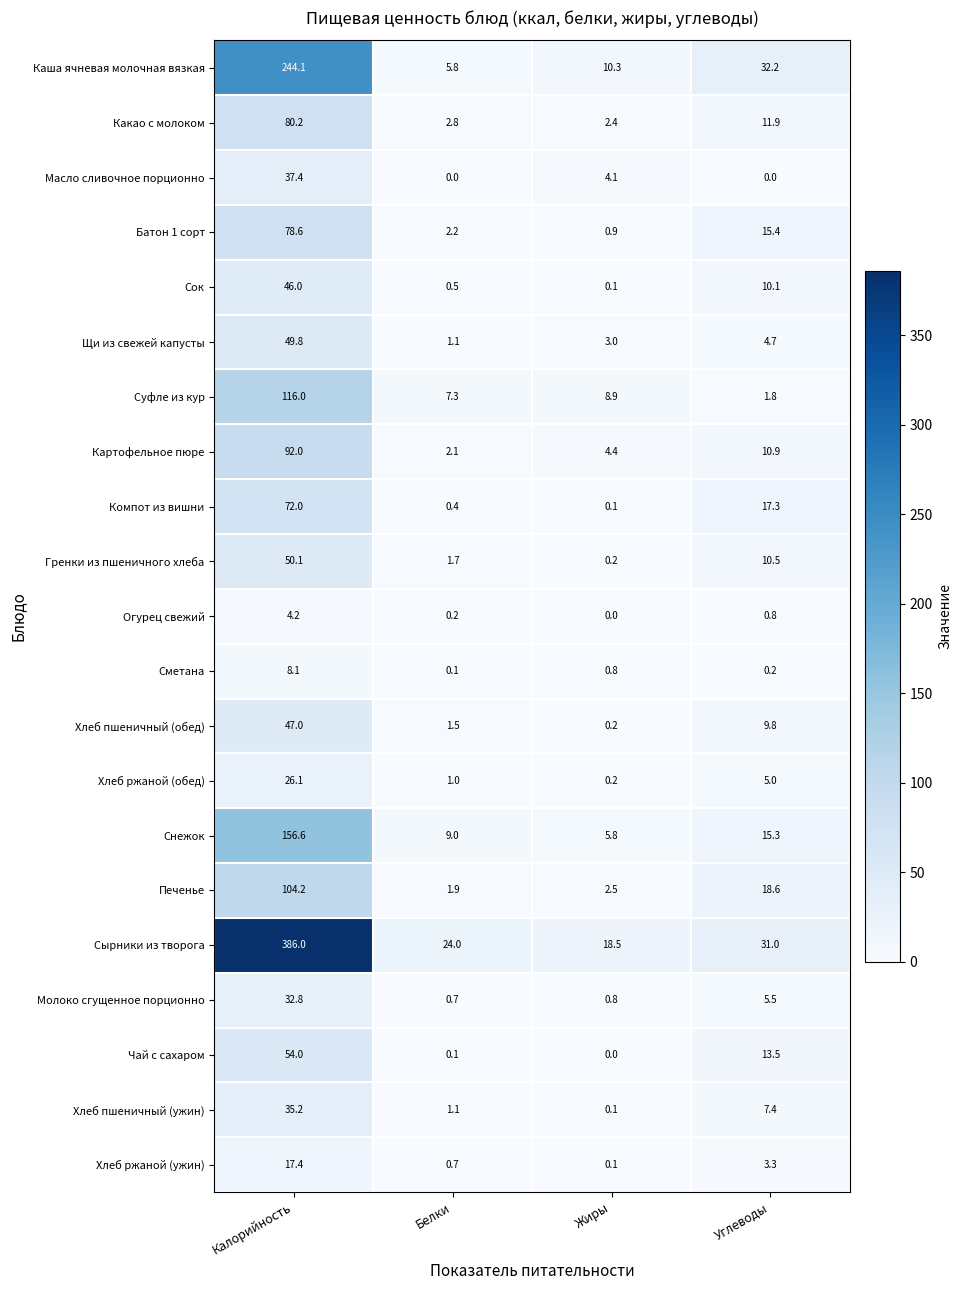

What is the maximum value shown in the chart?

386.0